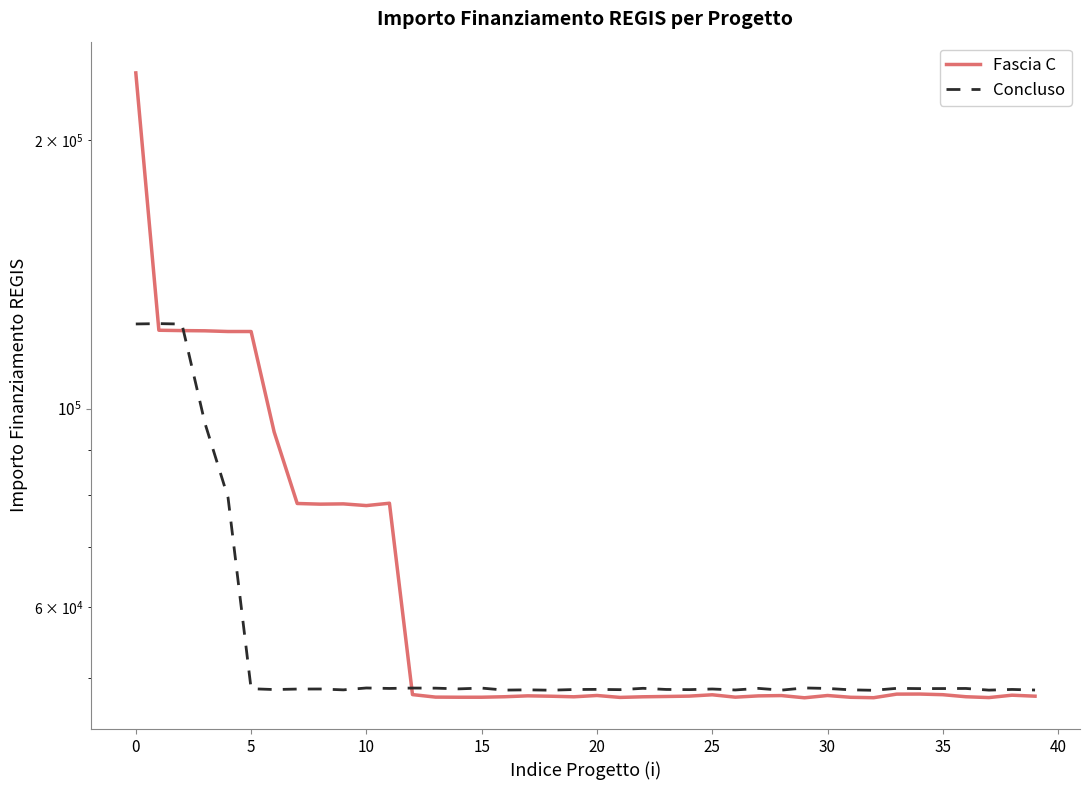

What are all the series names shown in the legend?

Fascia C, Concluso